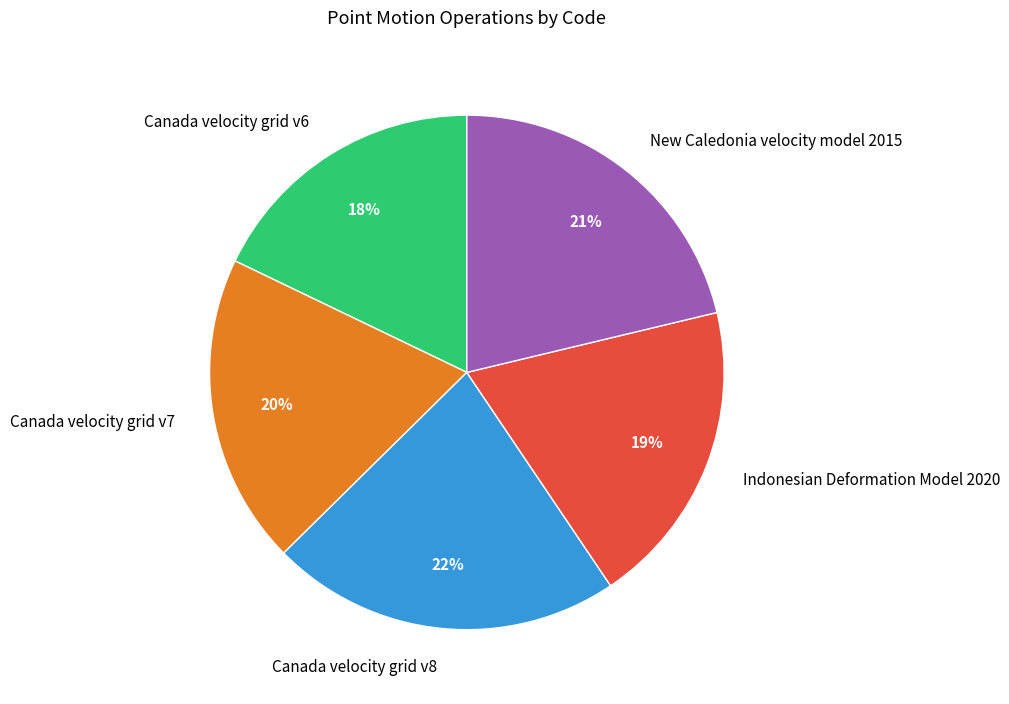

How many segments does this pie chart have?

5